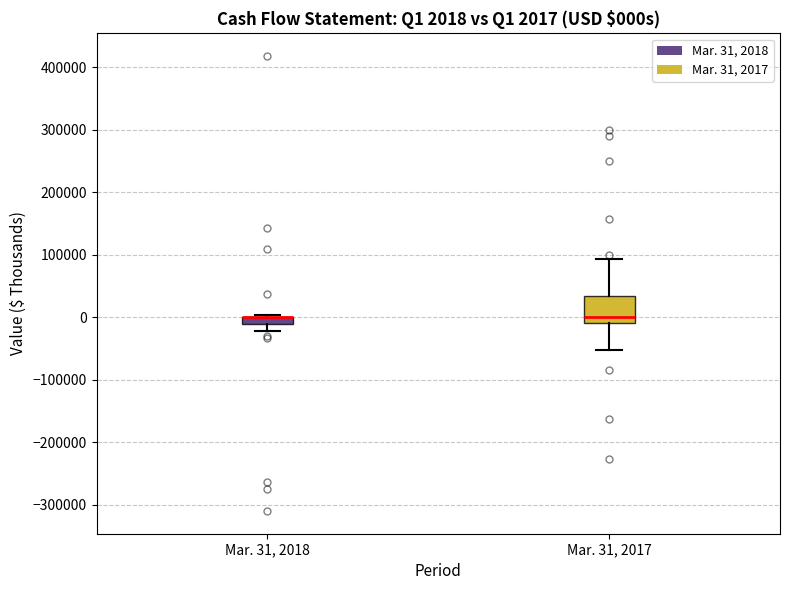

Comparing the boxes themselves (not the whiskers), which one is the tallest?

Mar. 31, 2017